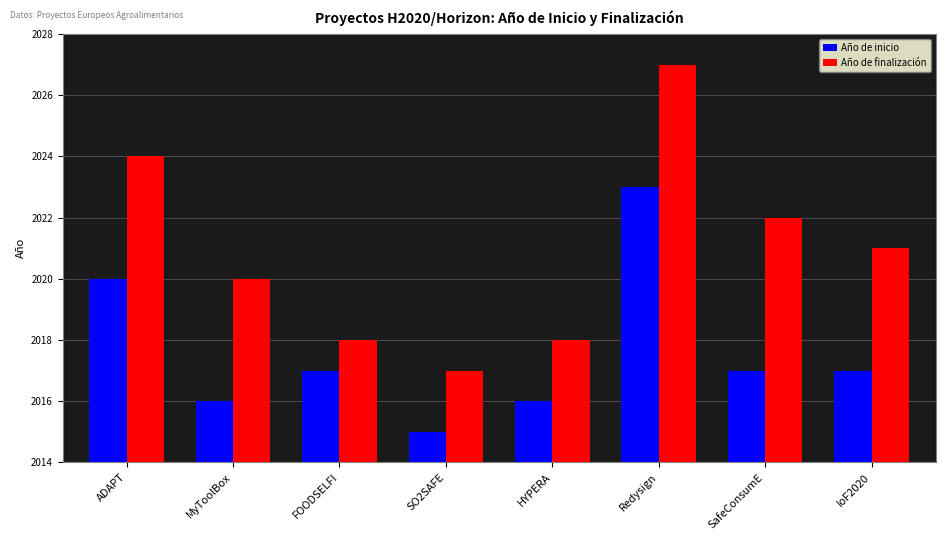

Reading right to left, what are all the values shown in this chart?

Año de inicio: IoF2020=2017	SafeConsumE=2017	Redysign=2023	HYPERA=2016	SO2SAFE=2015	FOODSELFI=2017	MyToolBox=2016	ADAPT=2020
Año de finalización: IoF2020=2021	SafeConsumE=2022	Redysign=2027	HYPERA=2018	SO2SAFE=2017	FOODSELFI=2018	MyToolBox=2020	ADAPT=2024